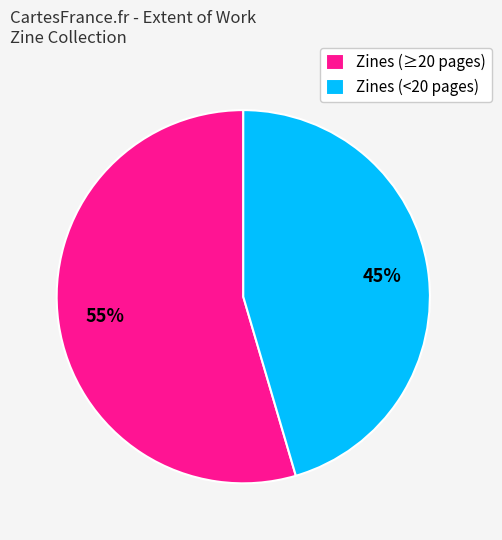

To the nearest percent, what is the combined percentage of Zines (≥20 pages) and Zines (<20 pages)?

100%